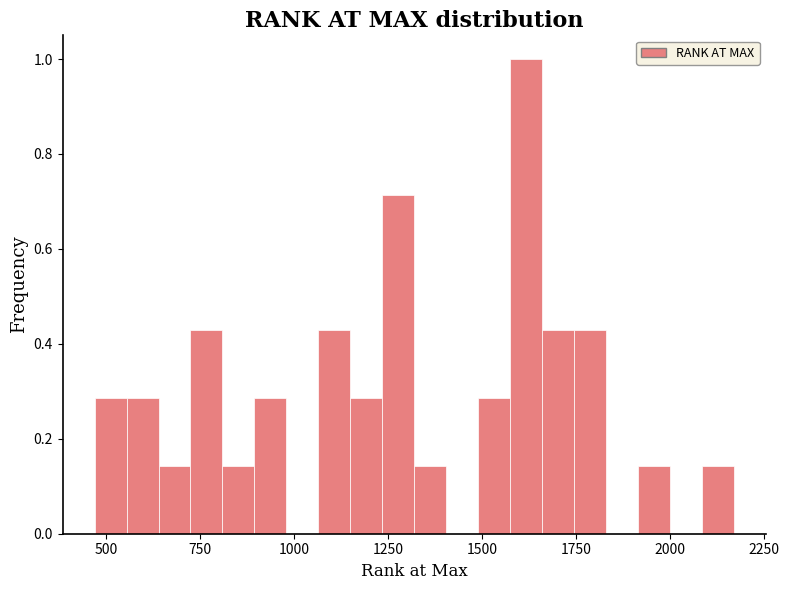

Read against the x-axis, roughly where is the centre of the tallest bar?

1600